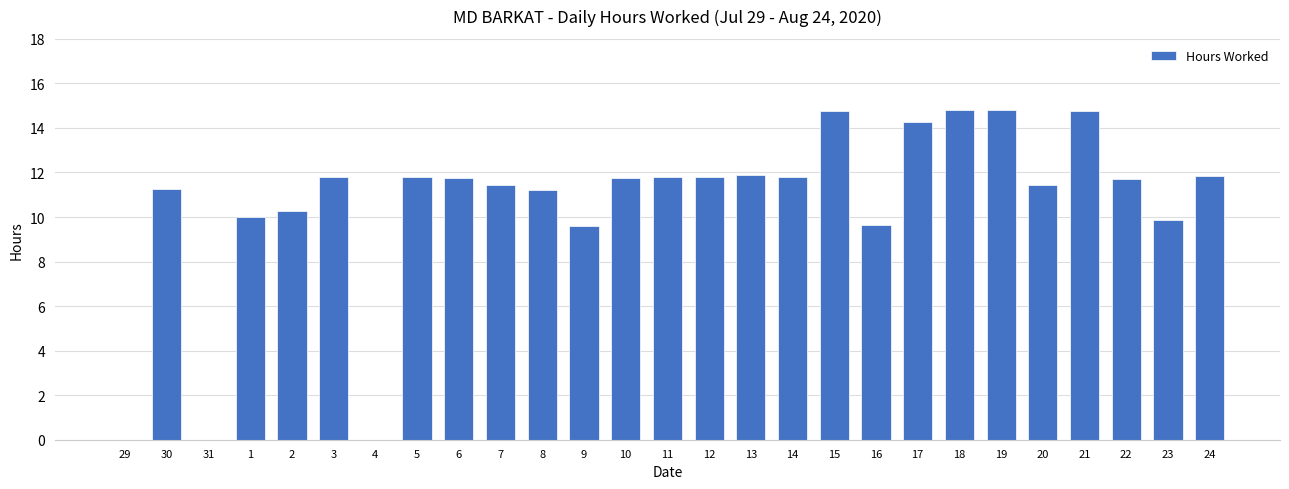

Approximately how many times larger is the value at 16 compared to 18?

0.7